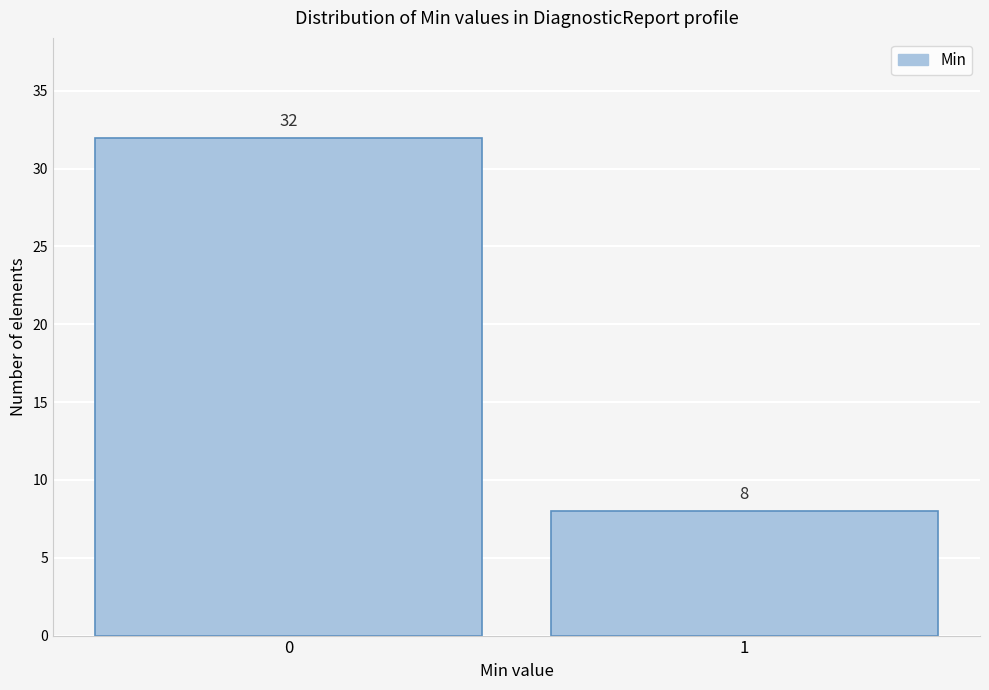

Reading right to left, list all the values displayed in this chart.

1=8	0=32